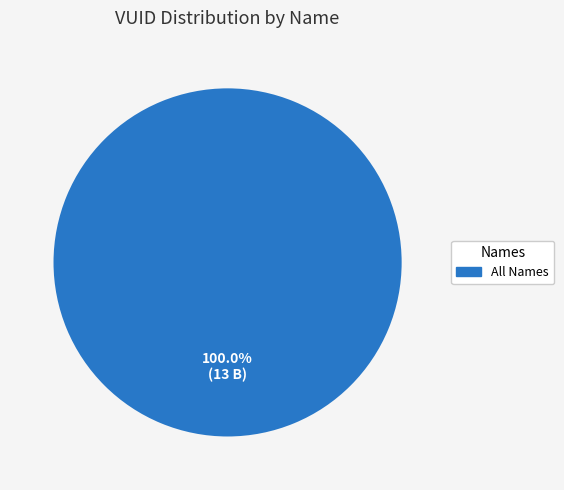

How many slices are in this pie chart?

1